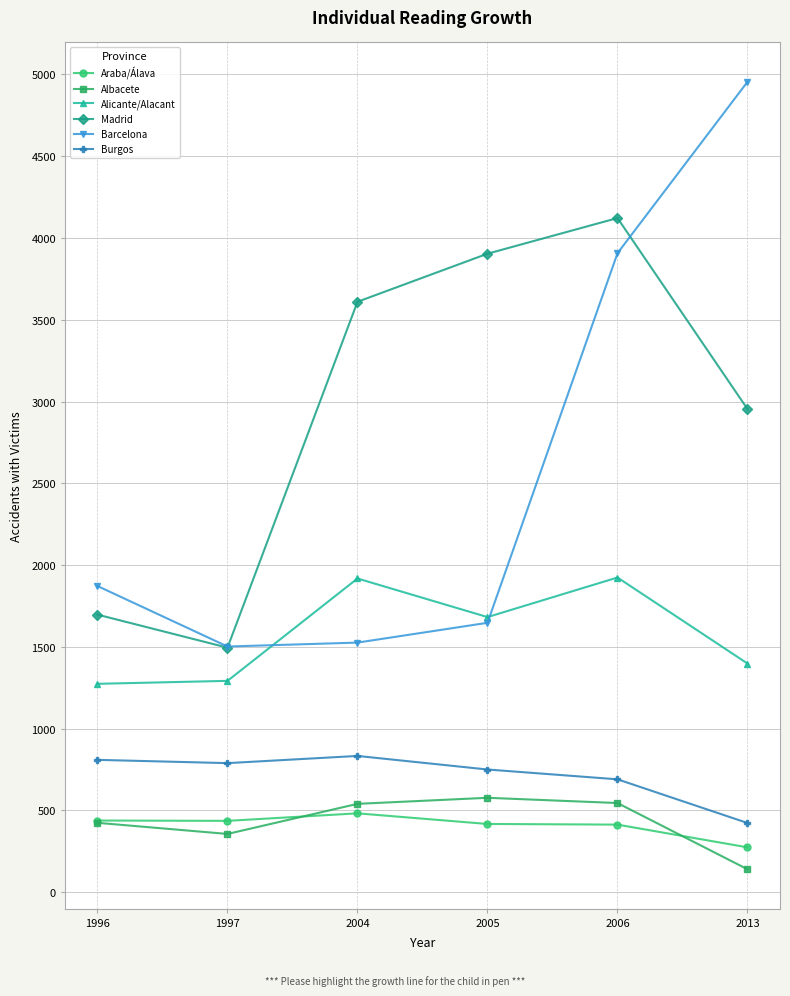

The Burgos series shows 750 at 2005. True or false?

True